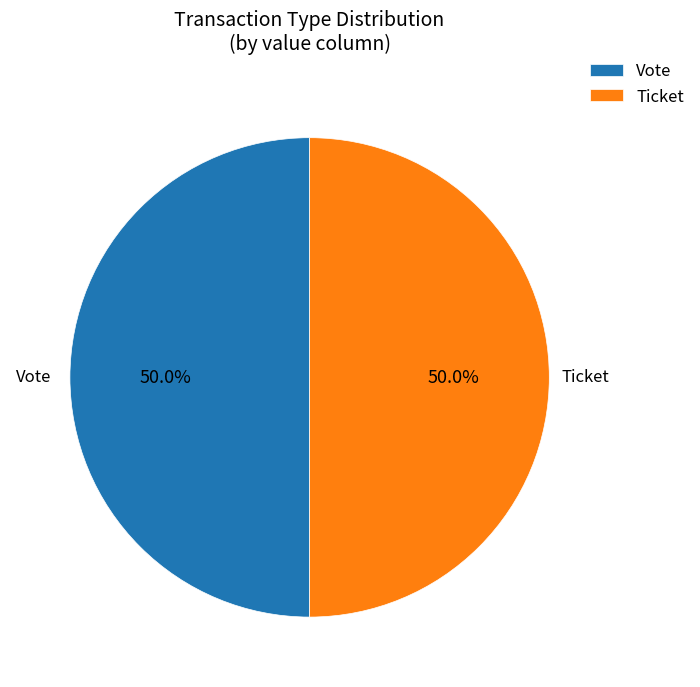

Count the number of slices in the pie.

2